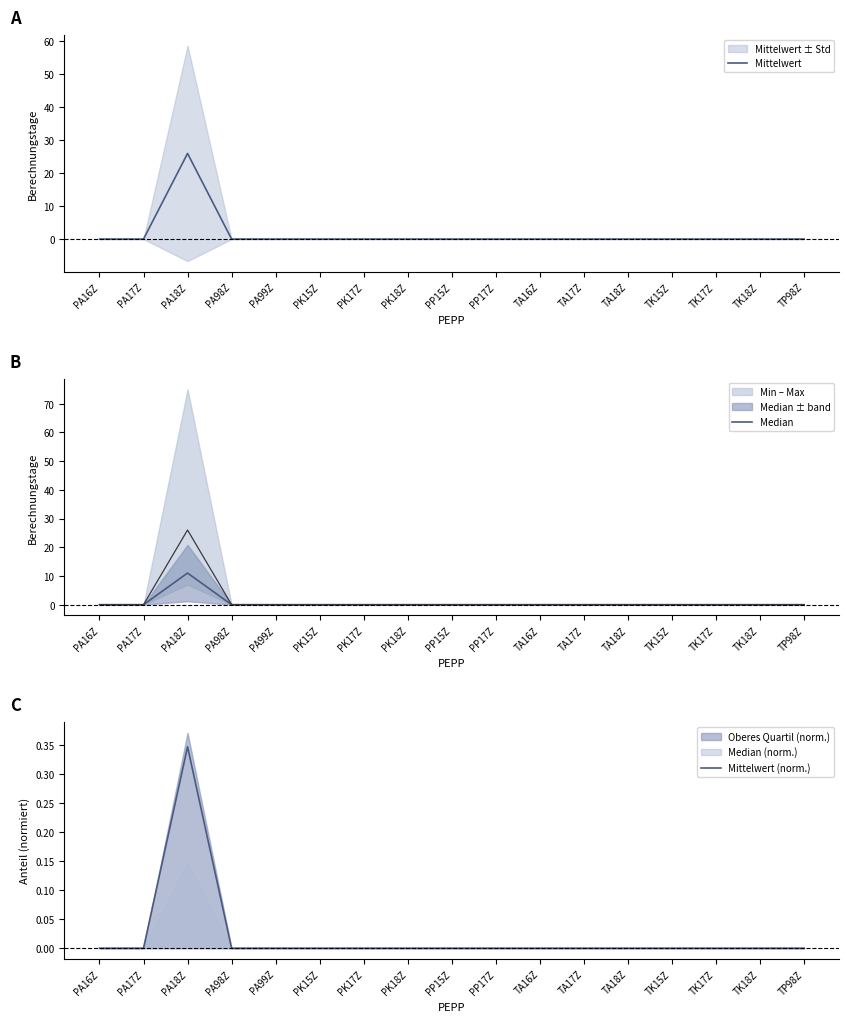

Rank the series at TA16Z from highest to lowest value.

Mittelwert, Median, Mittelwert (norm.)